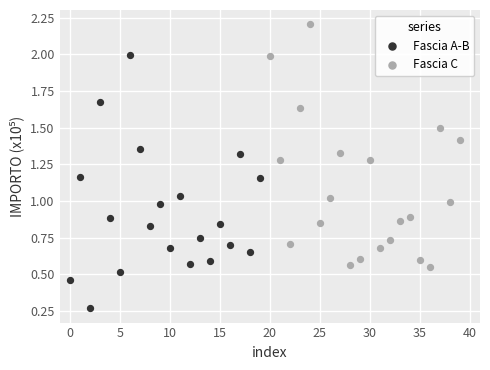

Which series reaches the minimum Y coordinate?

Fascia A-B